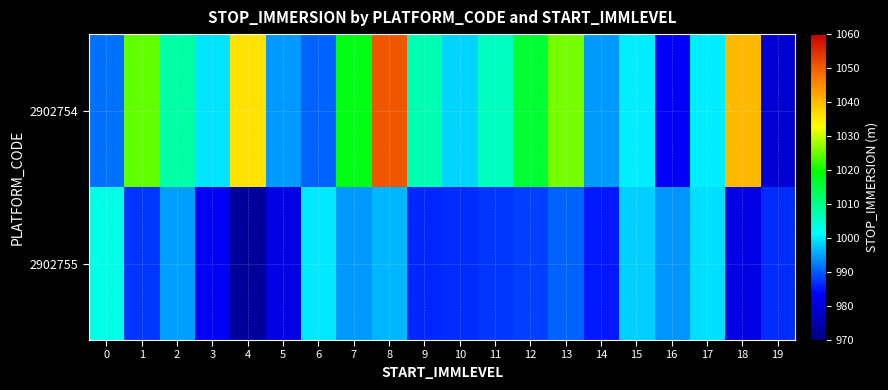

Which series has the largest total across all categories?

2902754